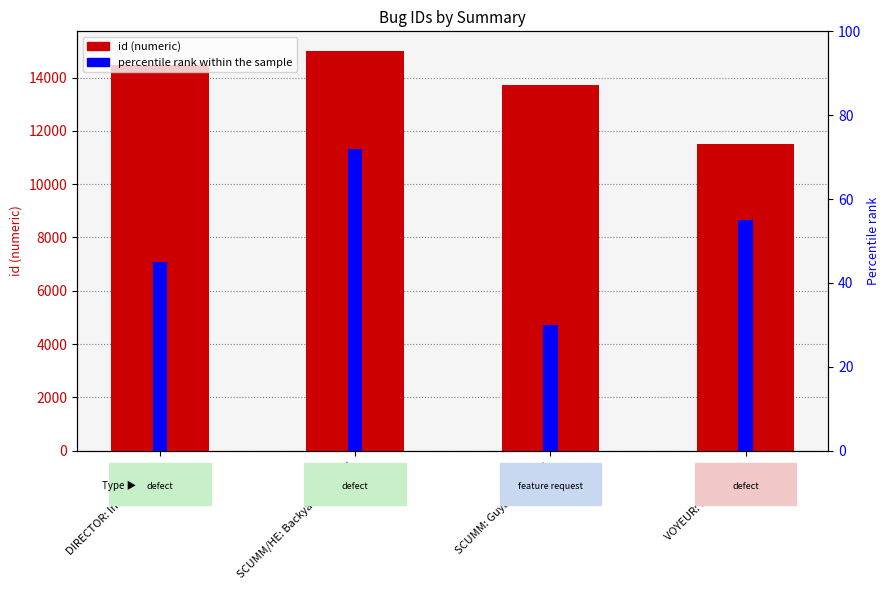

What is the difference between the maximum and minimum values in the percentile rank within the sample series?

42